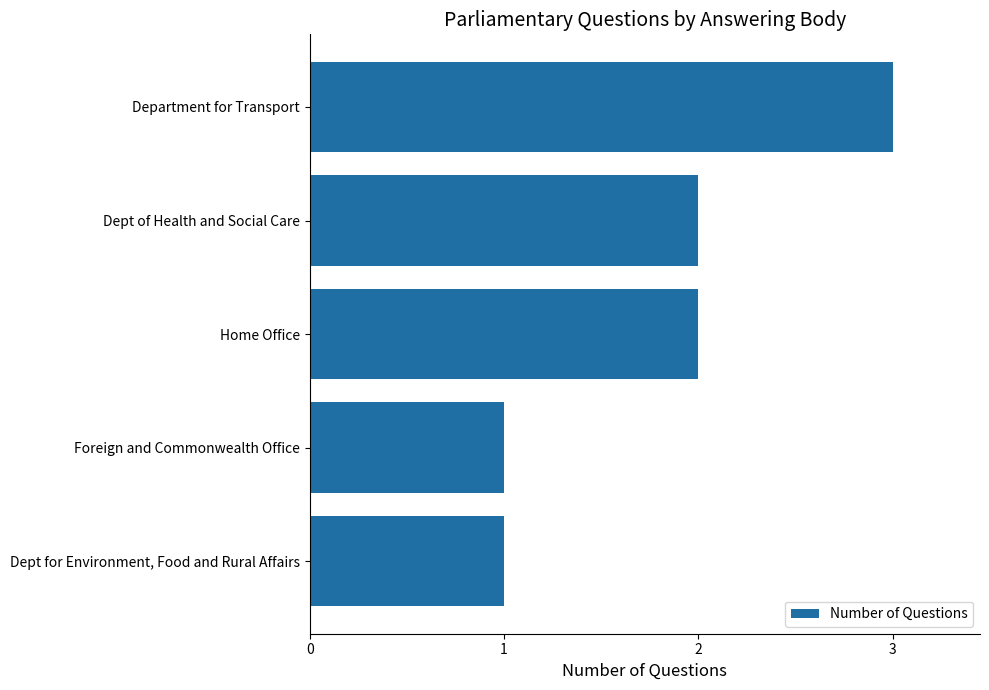

What is the minimum value shown in the chart?

1